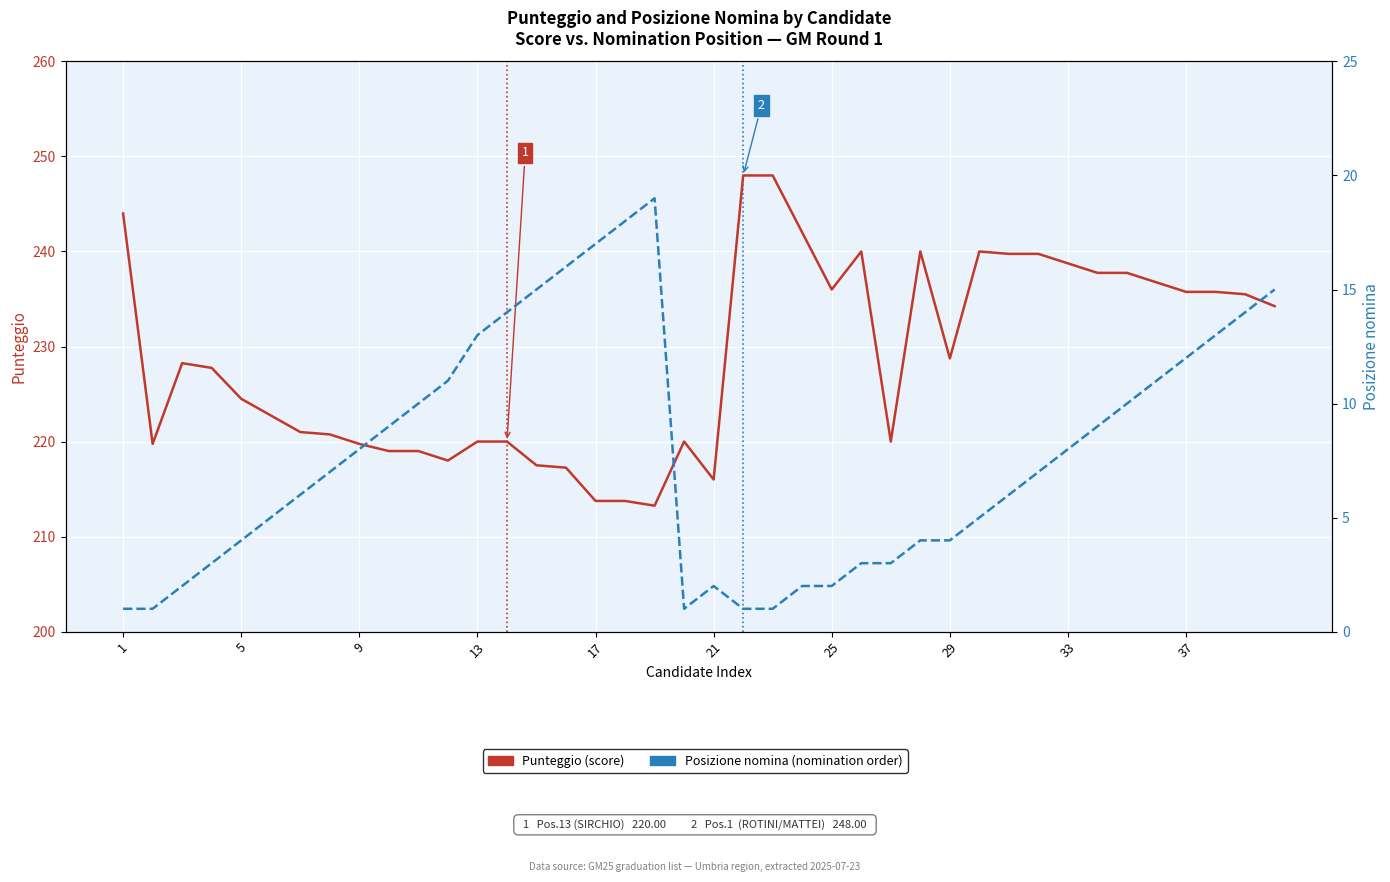

What are all the series names shown in the legend?

Punteggio, Posizione nomina